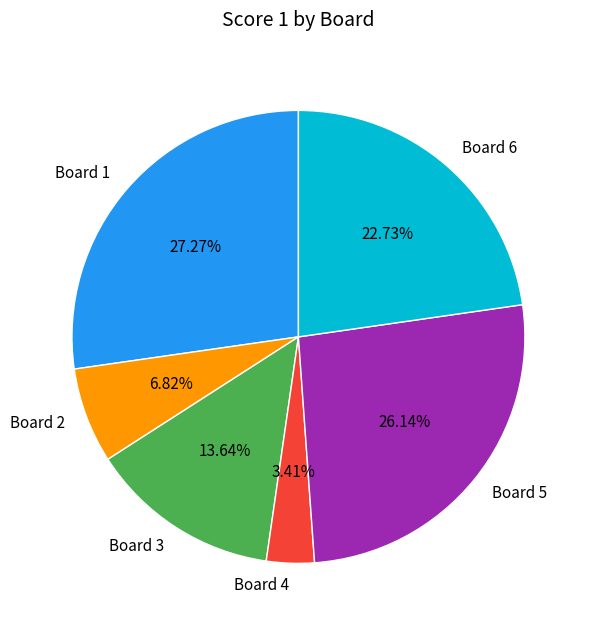

Approximately how many times larger is the value at Board 2 compared to Board 6?

0.3